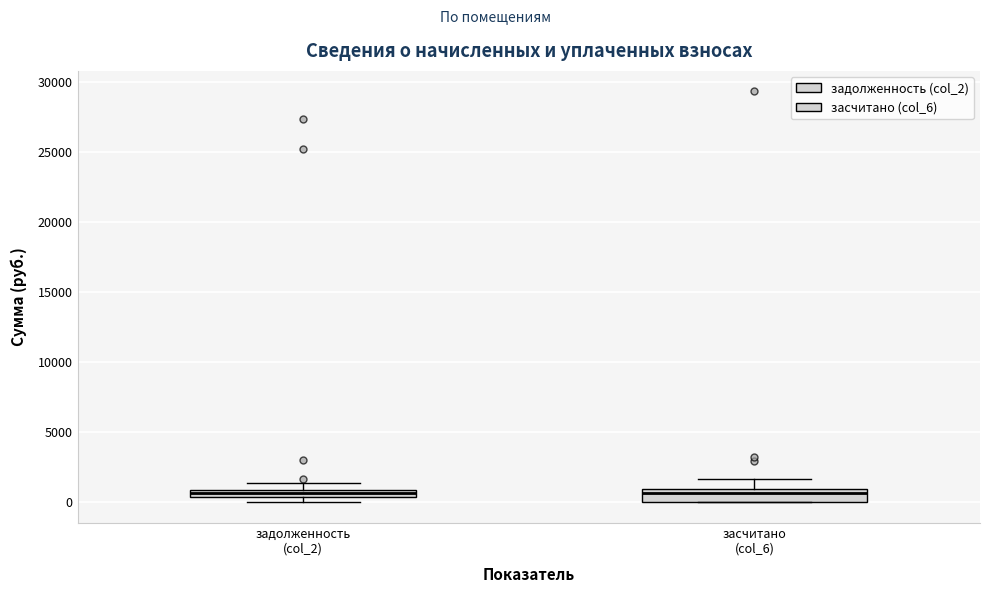

Where is the upper edge of the box for засчитано (col_6) on the y-axis? The values are not printed on the chart, so give them approximately, as read against the axis.

1000